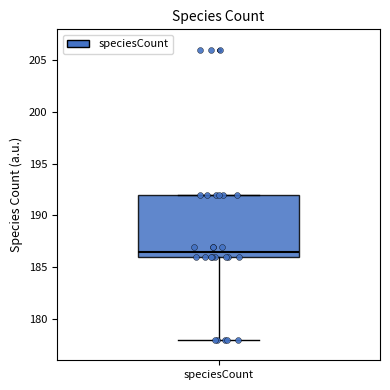

Where does the median line of the box for speciesCount sit on the y-axis? The values are not printed on the chart, so give them approximately, as read against the axis.

186.5